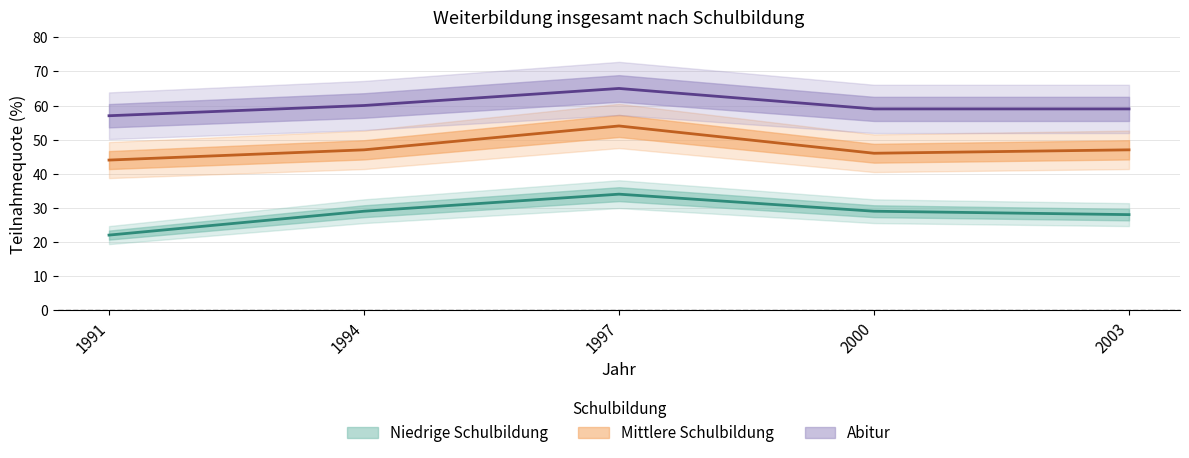

The Niedrige Schulbildung series shows 34 at 1997. True or false?

True